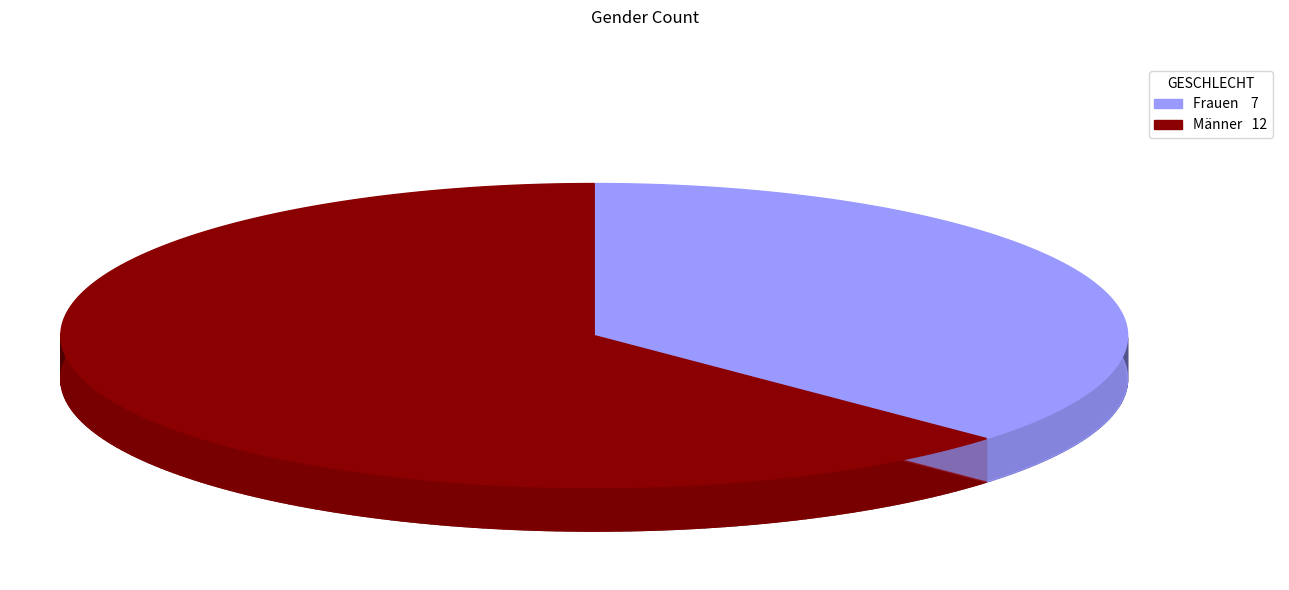

Combined, what portion of the pie is Frauen and Männer?

100.0%